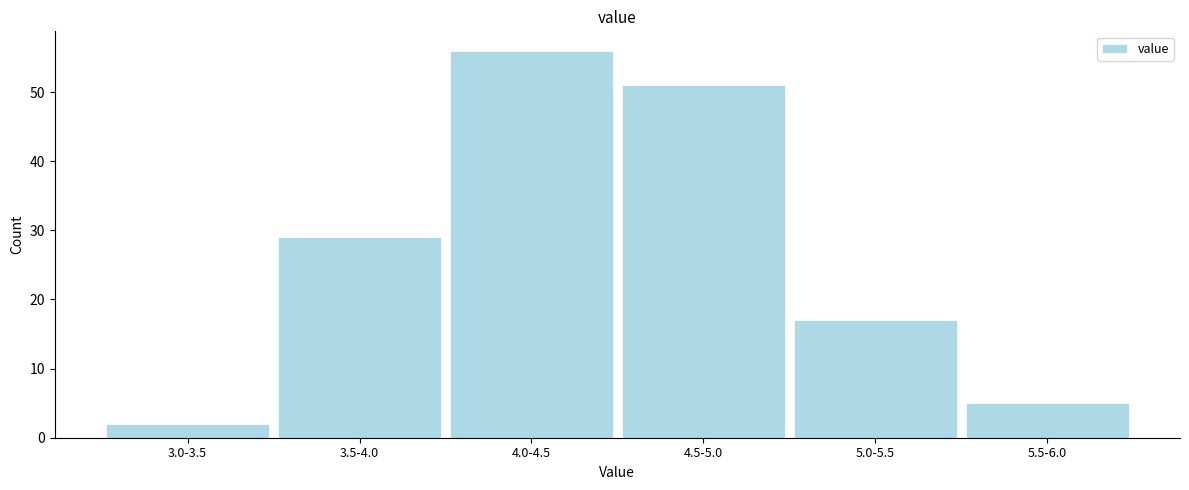

Reading right to left, extract all data points from this chart.

5	17	51	56	29	2